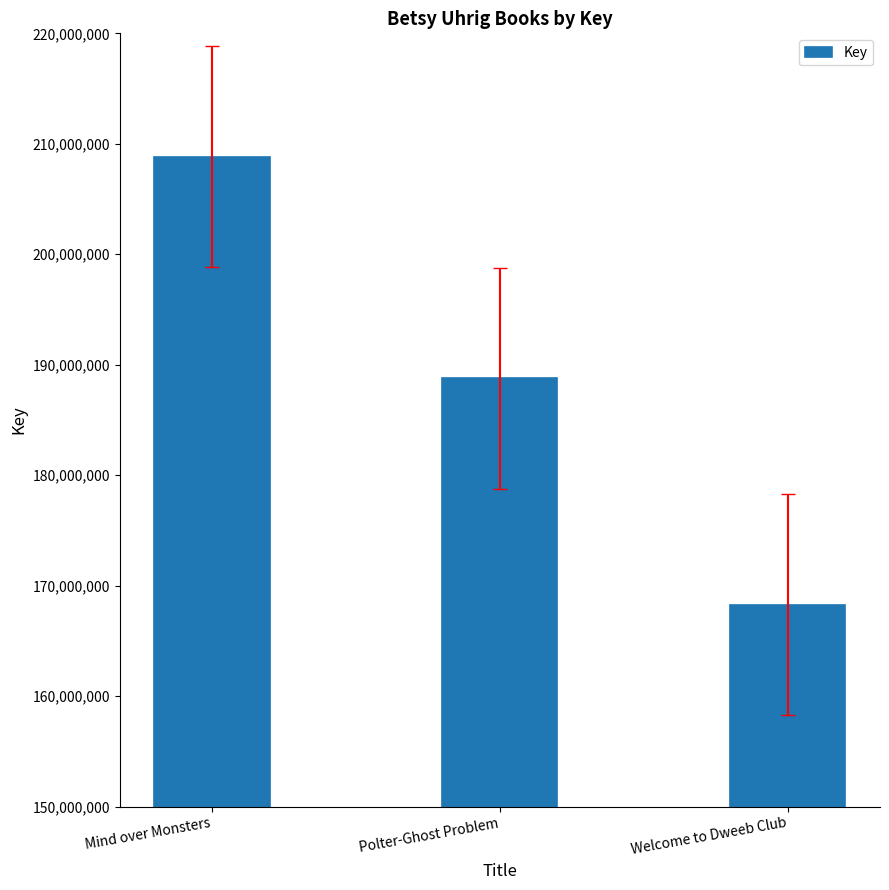

What is the difference between the maximum and minimum values?

40568617